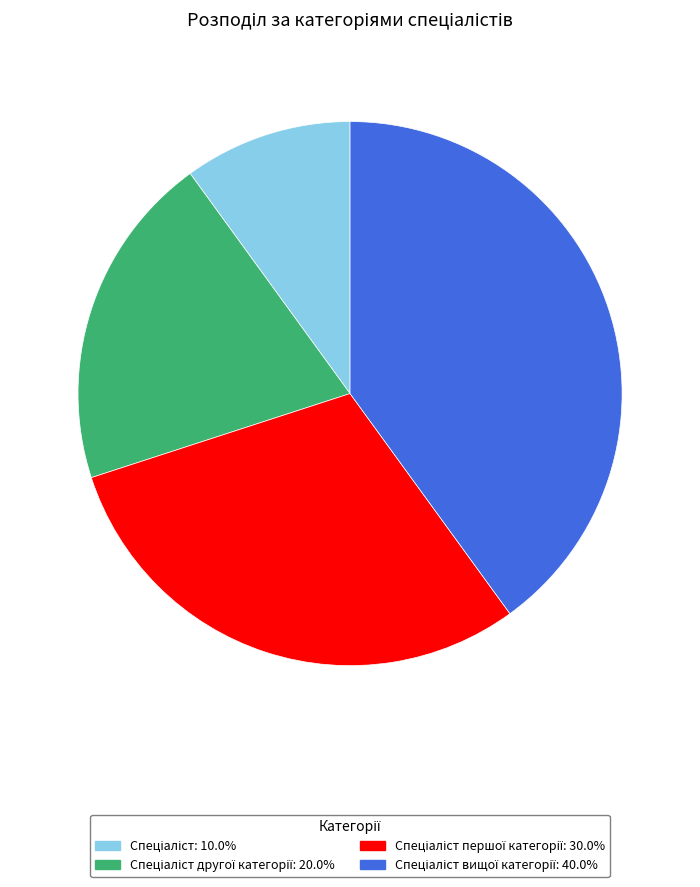

Does any single category account for the majority?

No